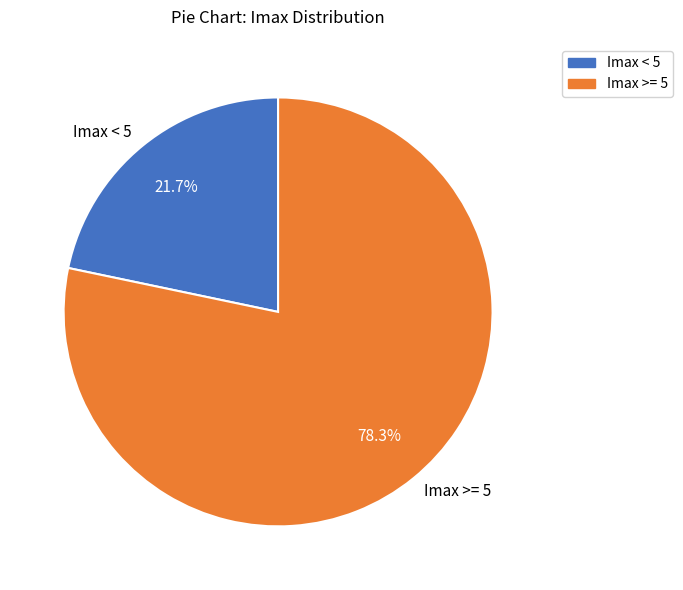

Does Imax < 5 represent more than half of the total?

No